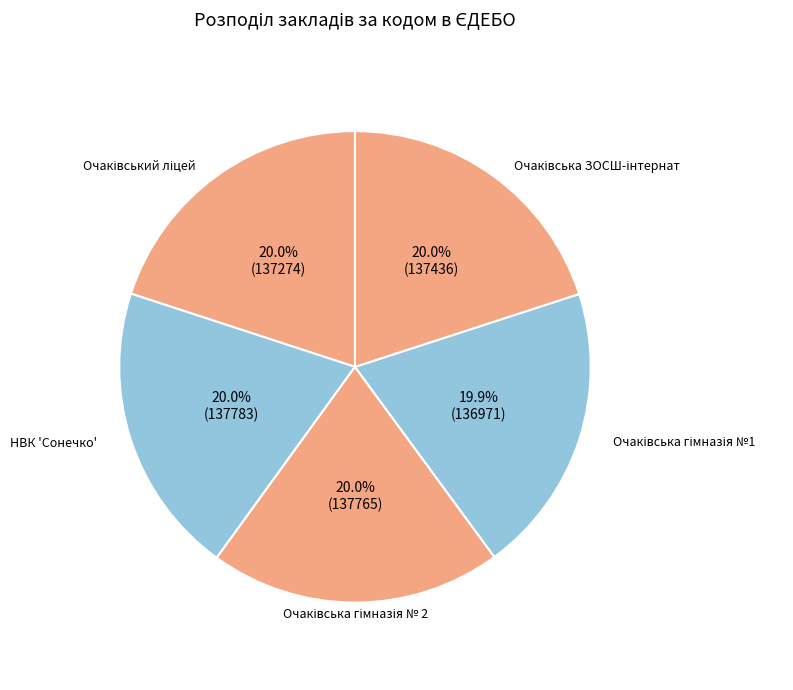

How much of the chart is everything except НВК 'Сонечко'?

80.0%